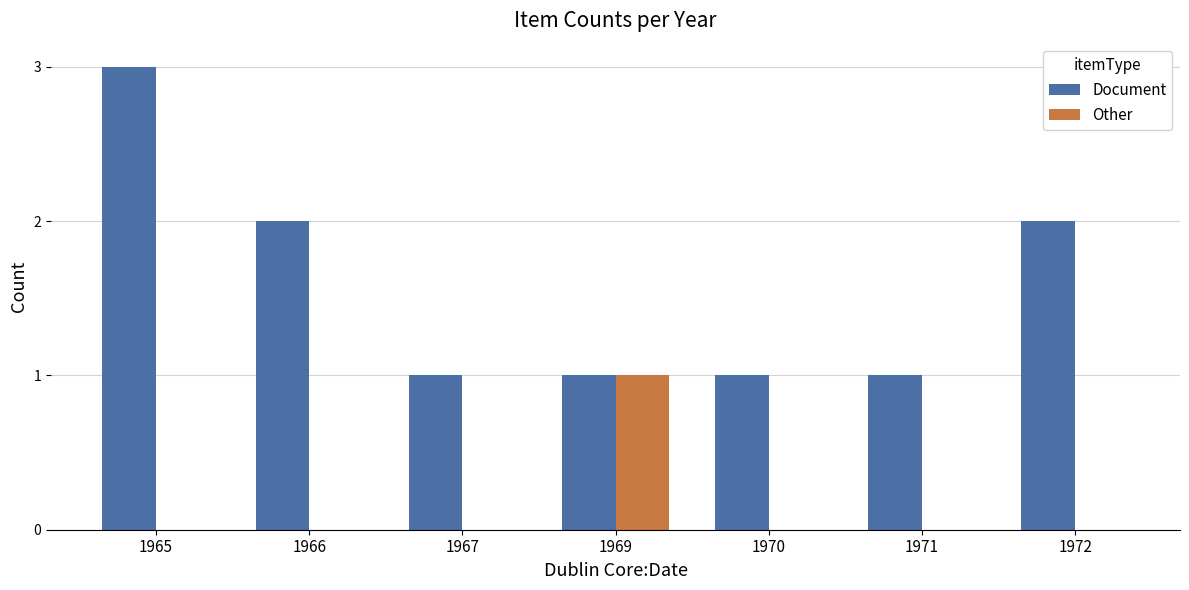

Count the number of data series in this chart.

2